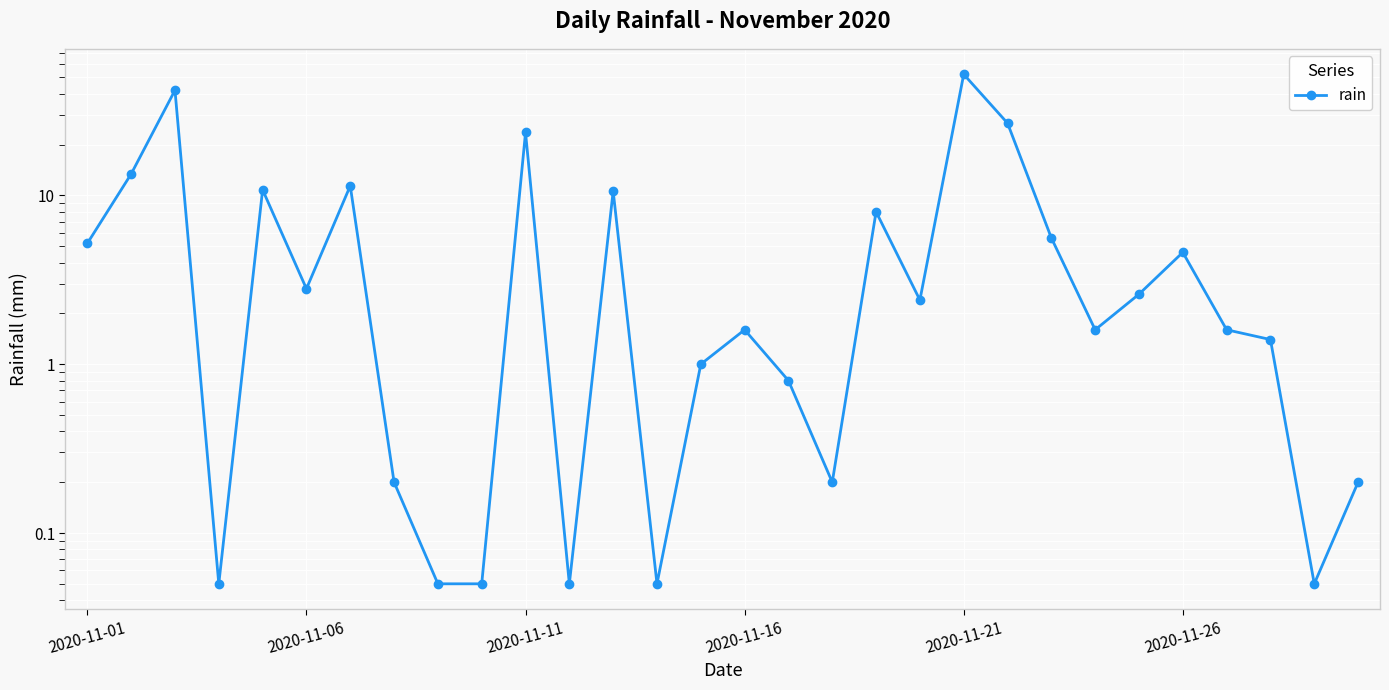

How many points are lower than both their immediate neighbors (excluding endpoints)?

8